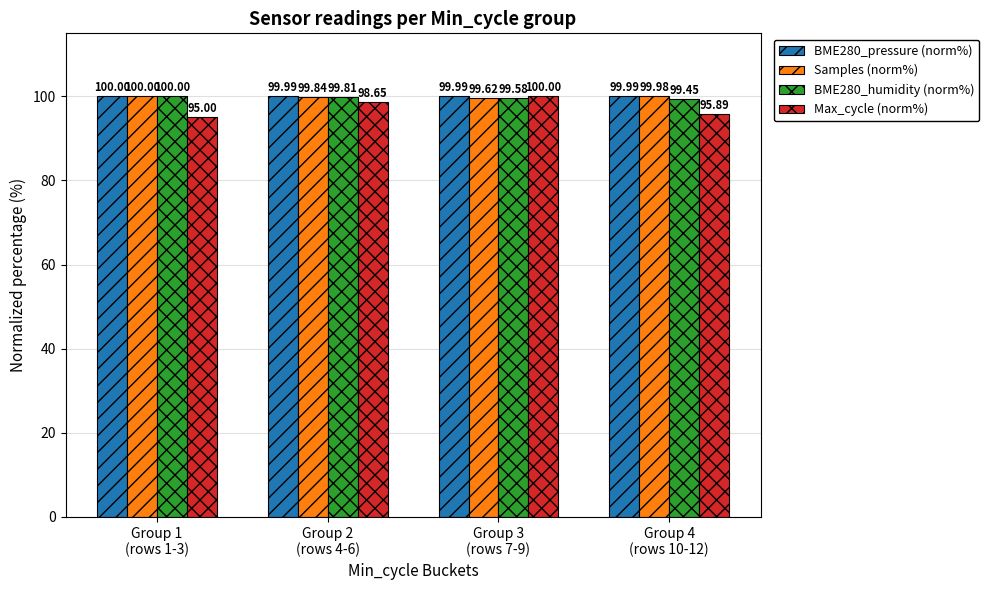

The BME280_humidity (norm%) series shows 133.9 at Group 1
(rows 1-3). True or false?

False